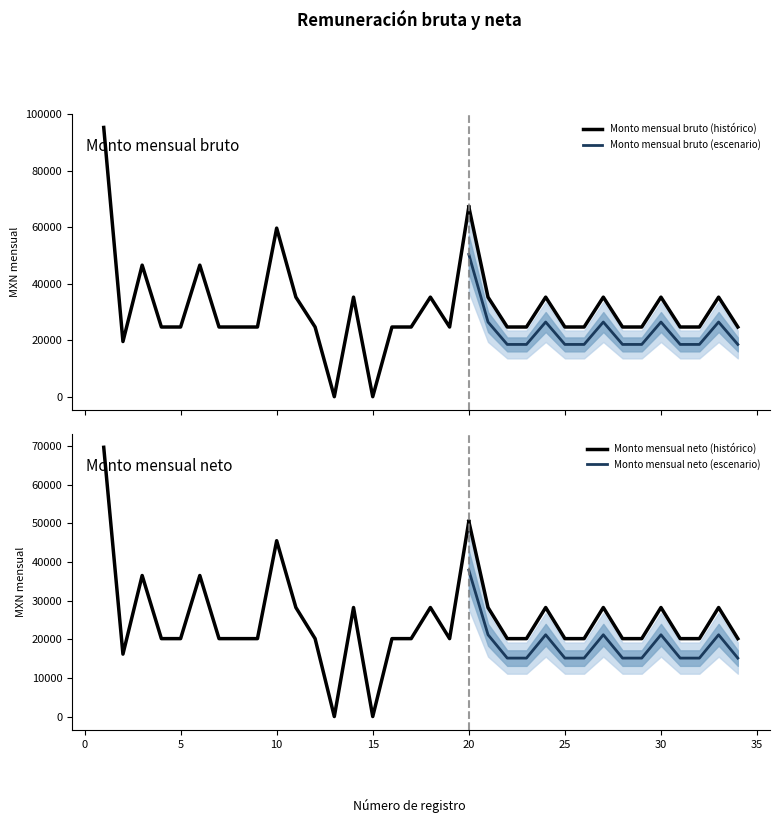

Which series changed the most between 7 and 8?

Monto mensual bruto